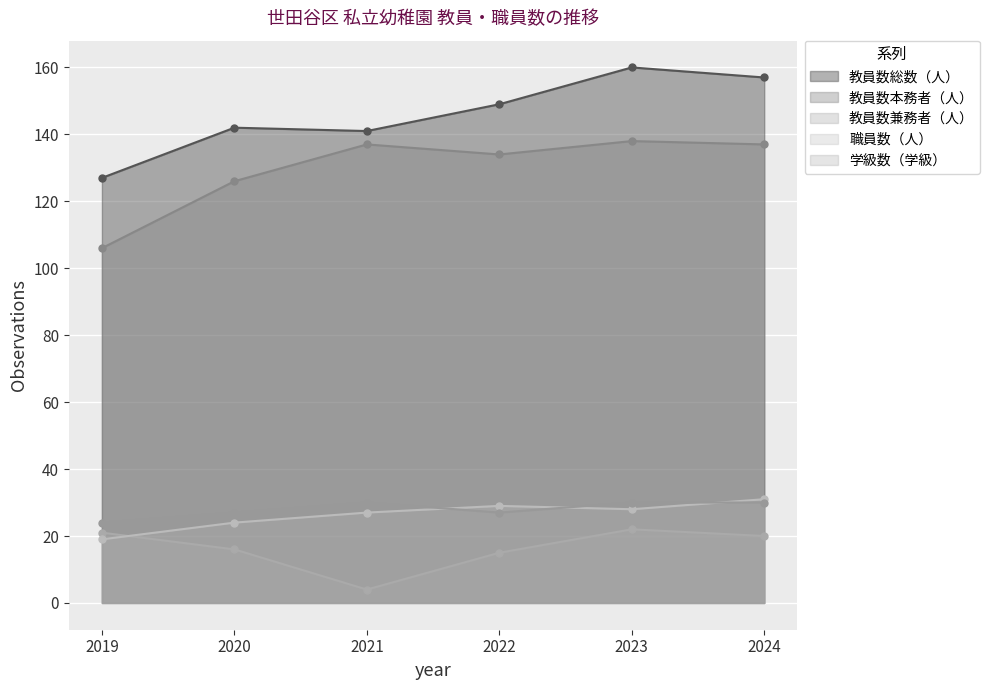

Rank the series at 2022 from lowest to highest value.

教員数兼務者（人）, 学級数（学級）, 職員数（人）, 教員数本務者（人）, 教員数総数（人）